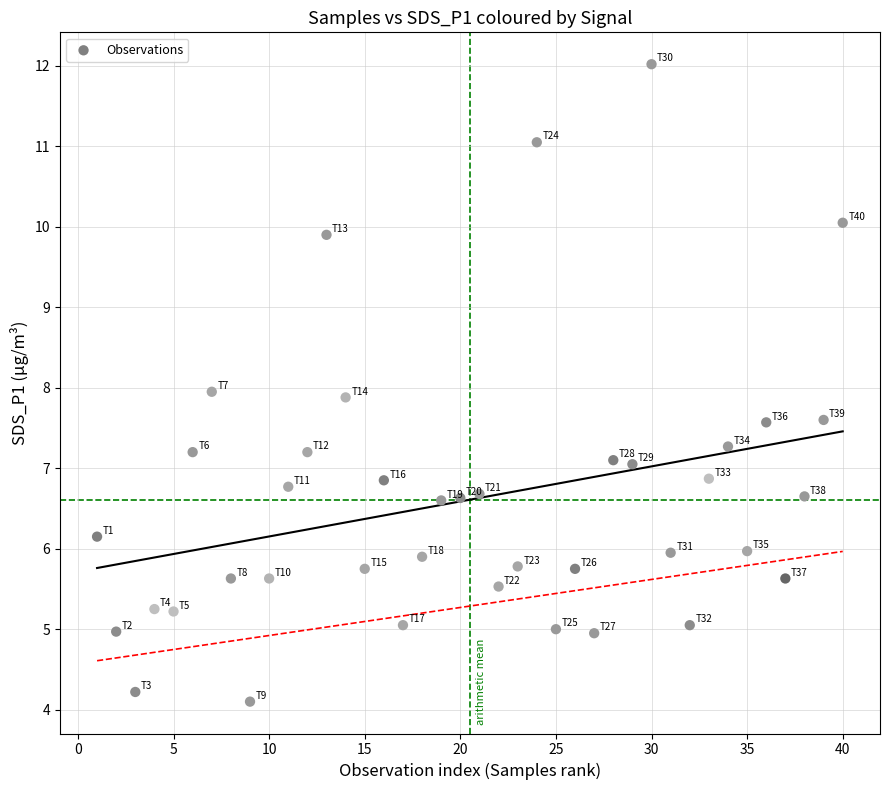

What is the range of X values (max minus min)?

39.0